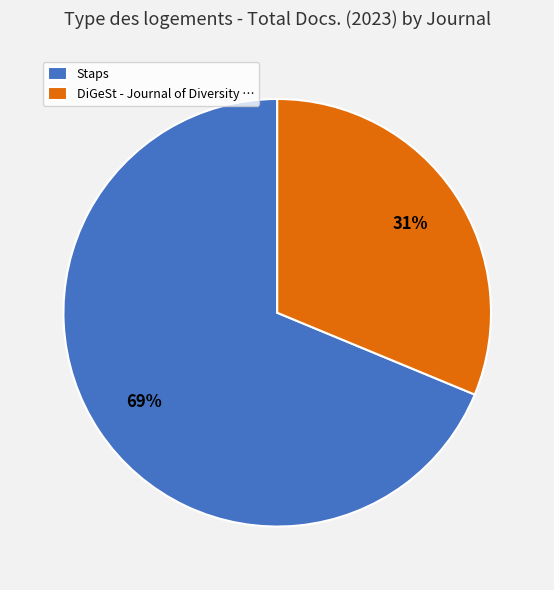

Is it true that Staps is 69% of the pie?

True